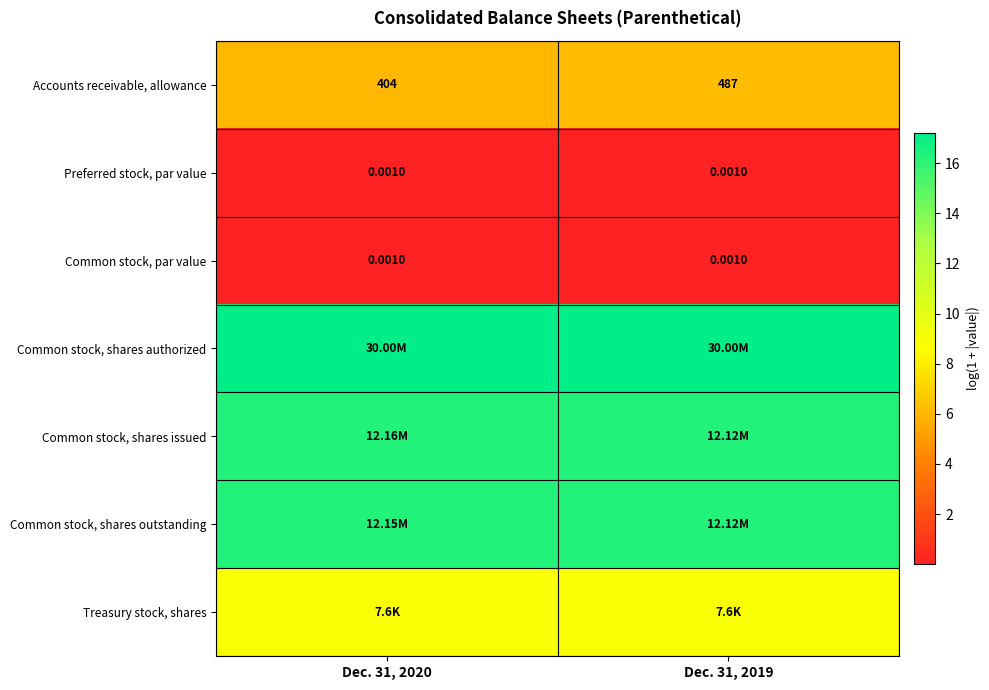

Is the value of Common stock, par value at Dec. 31, 2020 greater than the value of Accounts receivable, allowance at Dec. 31, 2019?

No